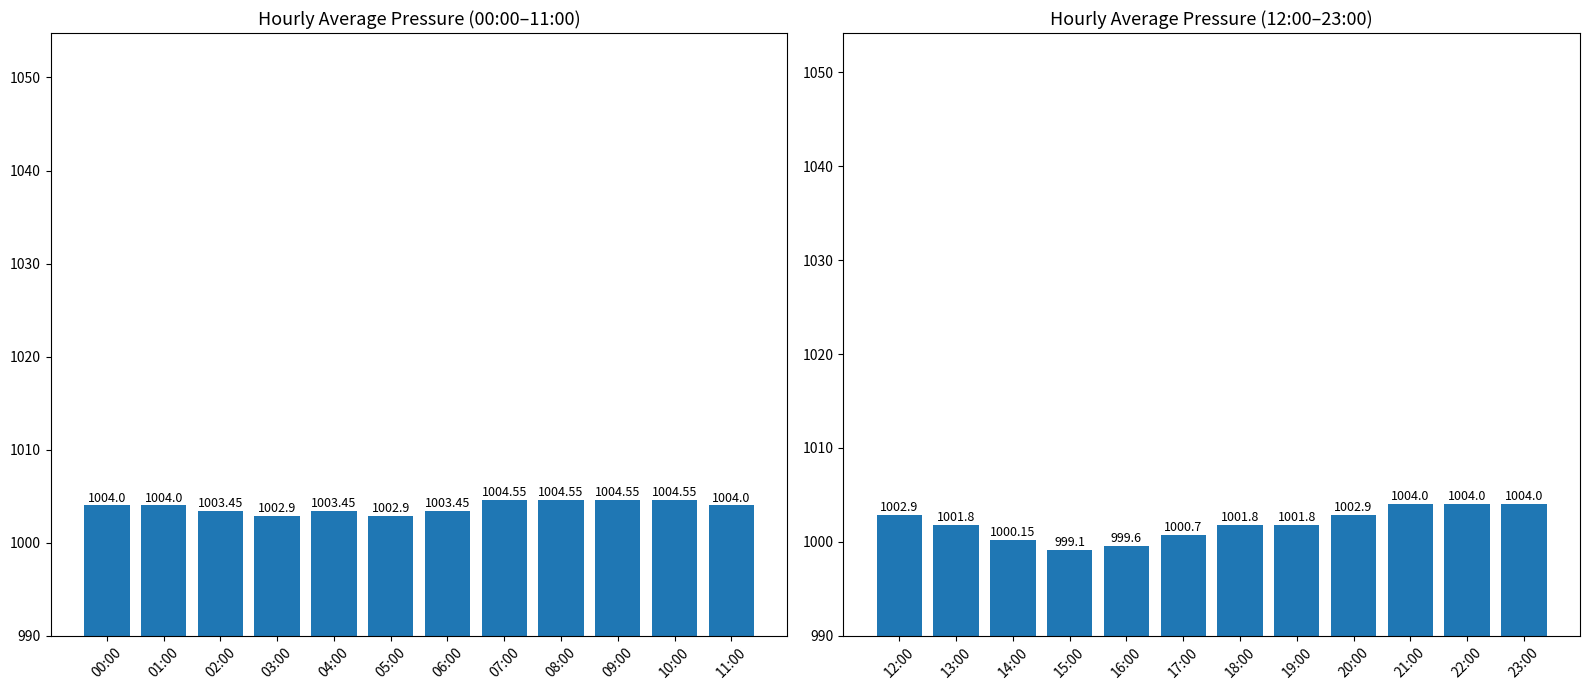

Reading right to left, list all the values displayed in this chart.

avg_press (00–11h): 1004.0	1004.5	1004.5	1004.5	1004.5	1003.5	1002.9	1003.5	1002.9	1003.5	1004.0	1004.0
avg_press (12–23h): 1004.0	1004.0	1004.0	1002.9	1001.8	1001.8	1000.7	999.6	999.1	1000.1	1001.8	1002.9